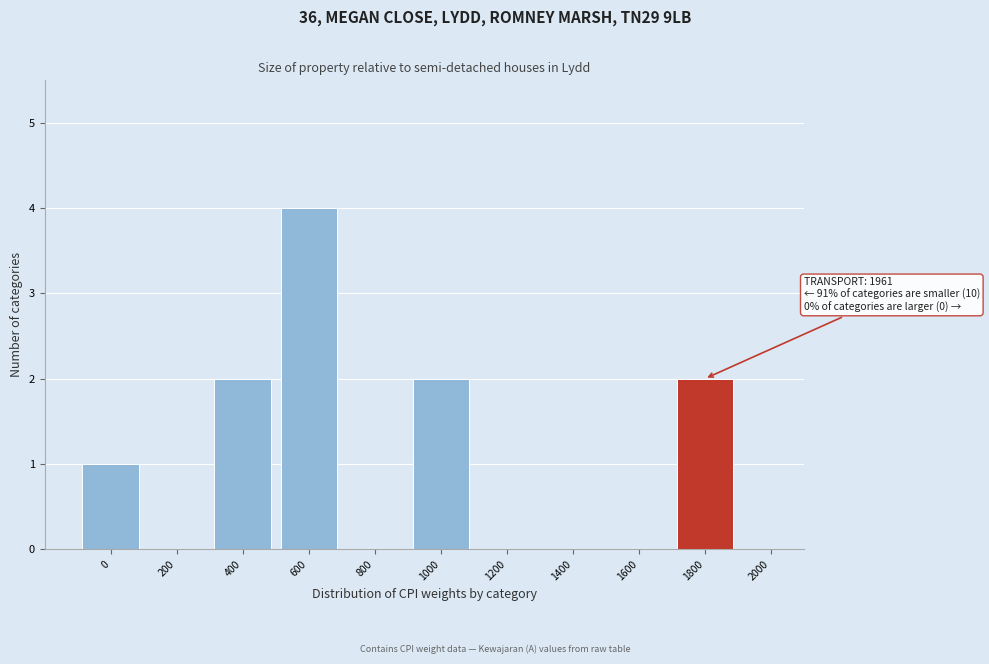

Reading right to left, transcribe all the data shown in this chart.

2000=0	1800=2	1600=0	1400=0	1200=0	1000=2	800=0	600=4	400=2	200=0	0=1